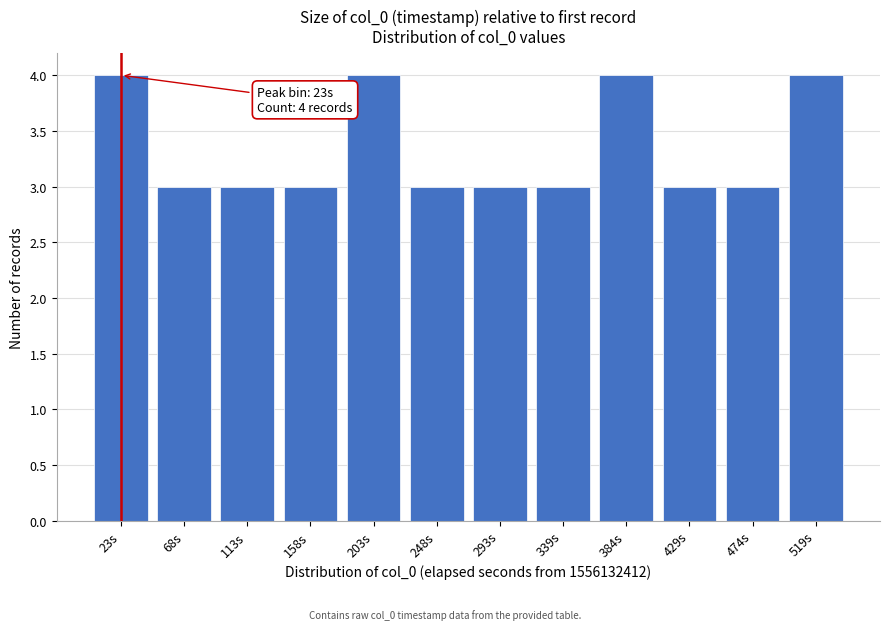

Reading right to left, what are all the values shown in this chart?

4	3	3	4	3	3	3	4	3	3	3	4